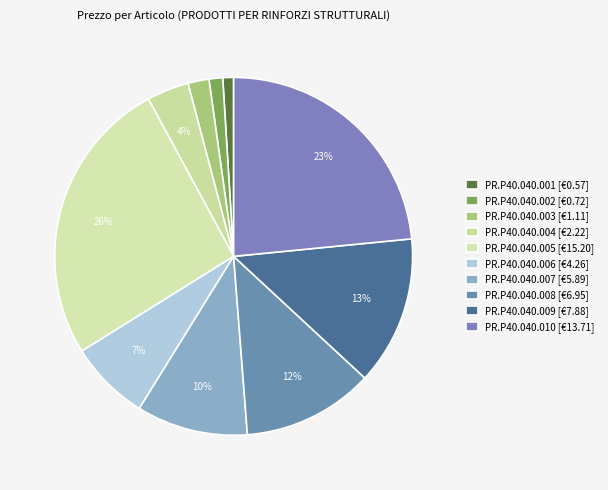

What percentage is the PR.P40.040.002 slice, to the nearest percent?

1%